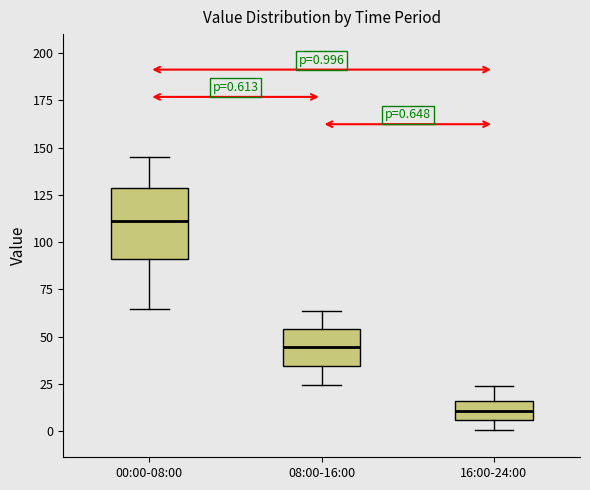

Which box's median line is the highest?

00:00-08:00